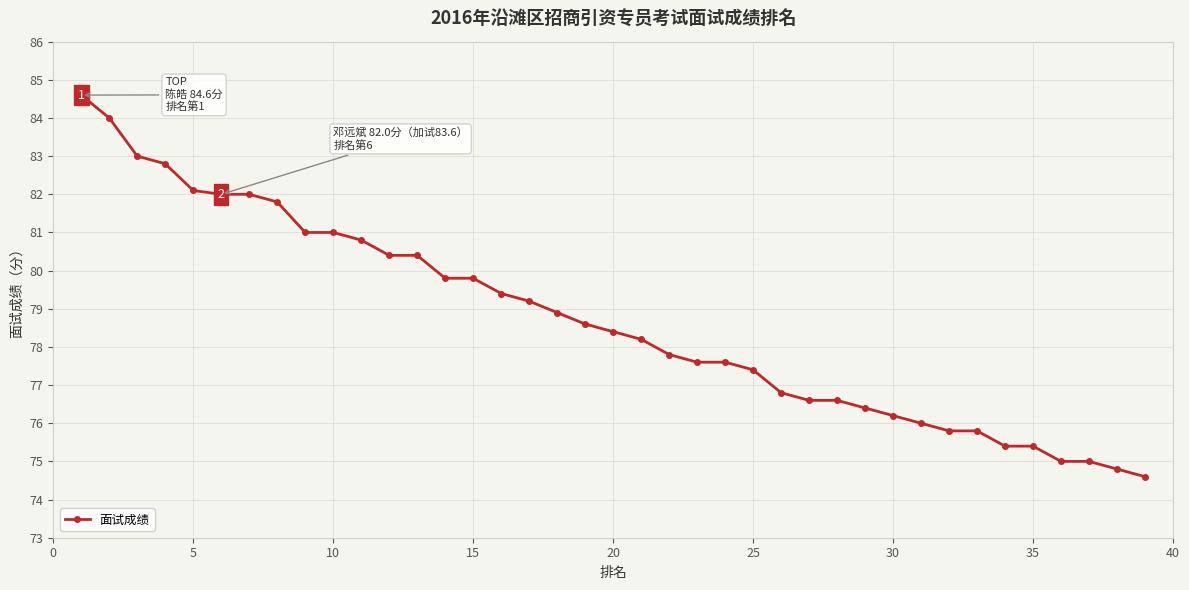

How many data points are less than 78?

18